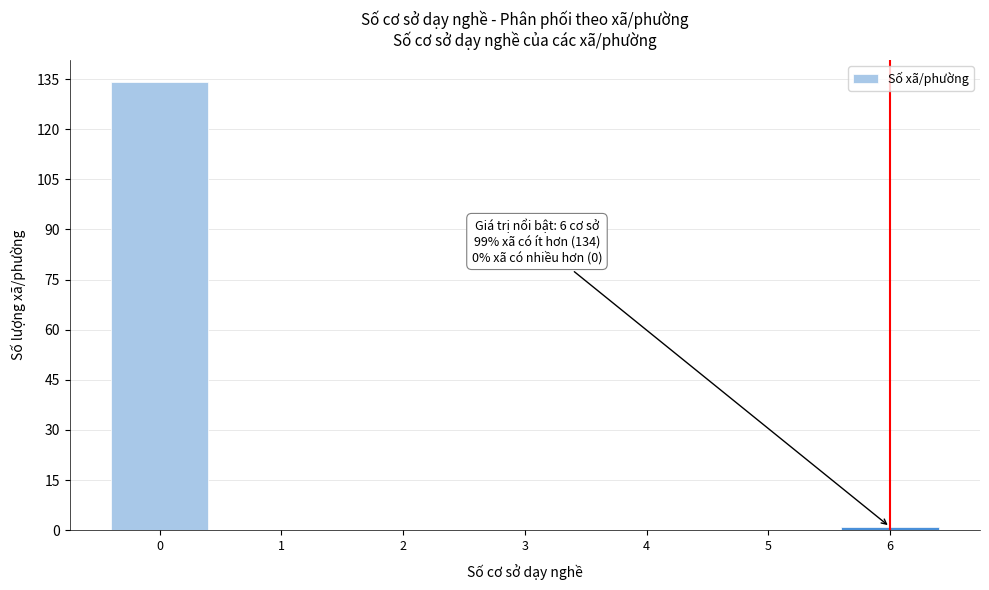

Reading left to right, extract all data points from this chart.

0=134	1=0	2=0	3=0	4=0	5=0	6=1